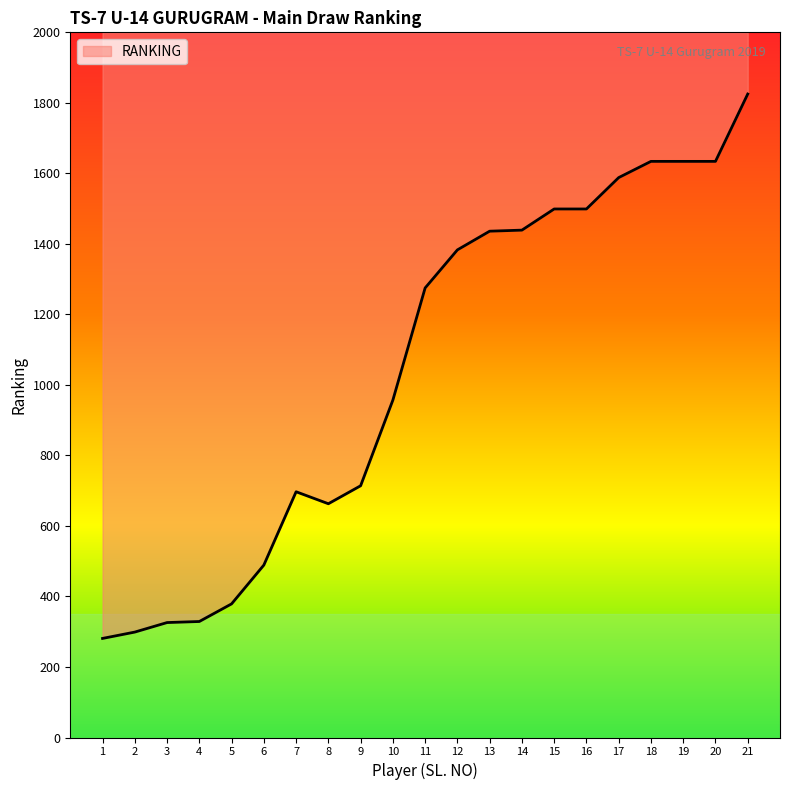

What is the value of the 10th point from the left?

957